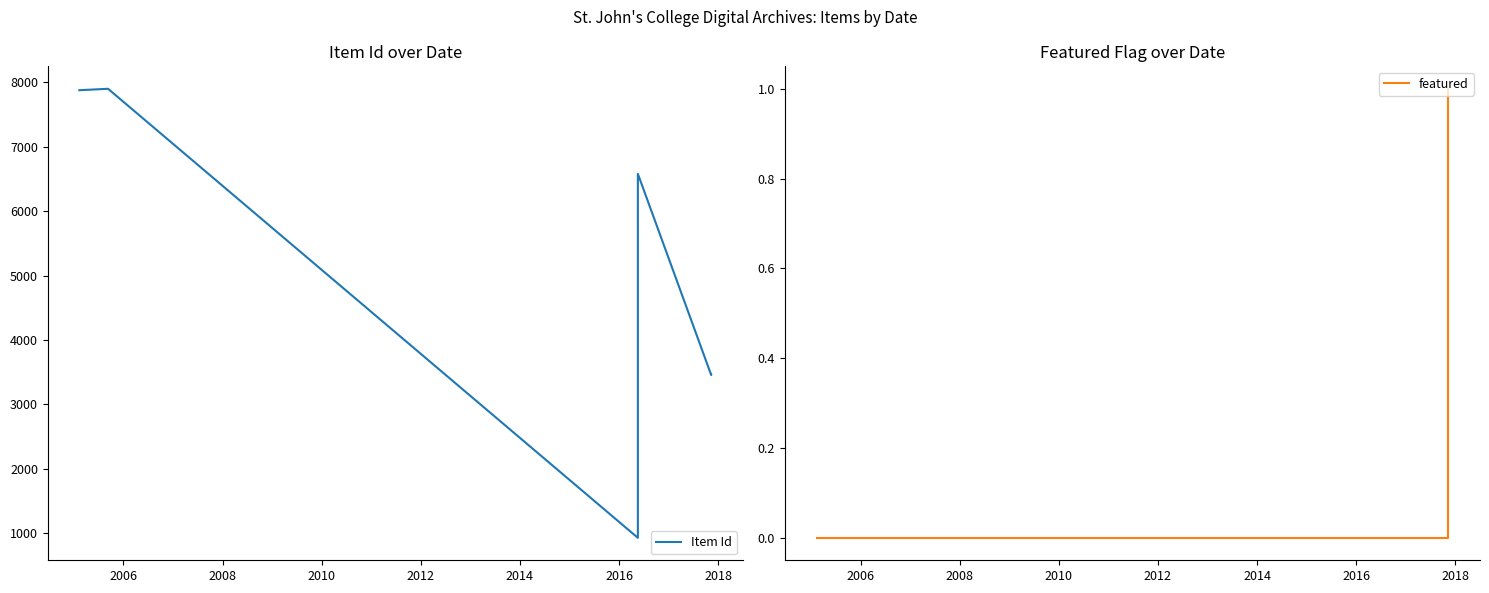

Is the value of featured at 2012 greater than the value of Item Id at 2012?

No